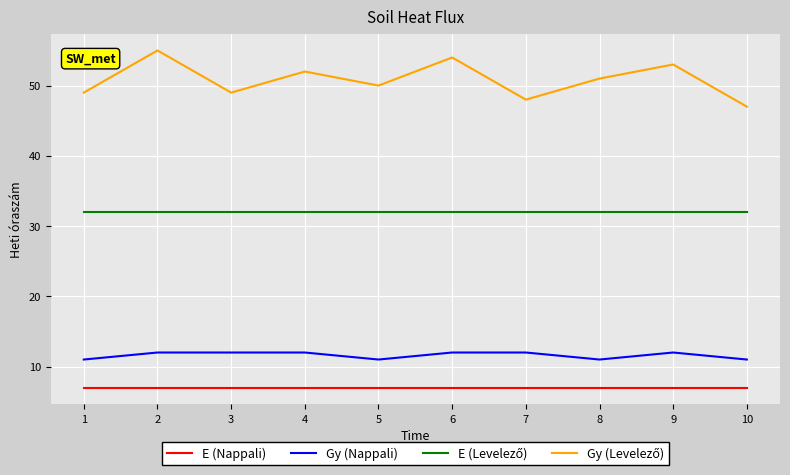

What is the total value across all series at 1?

99